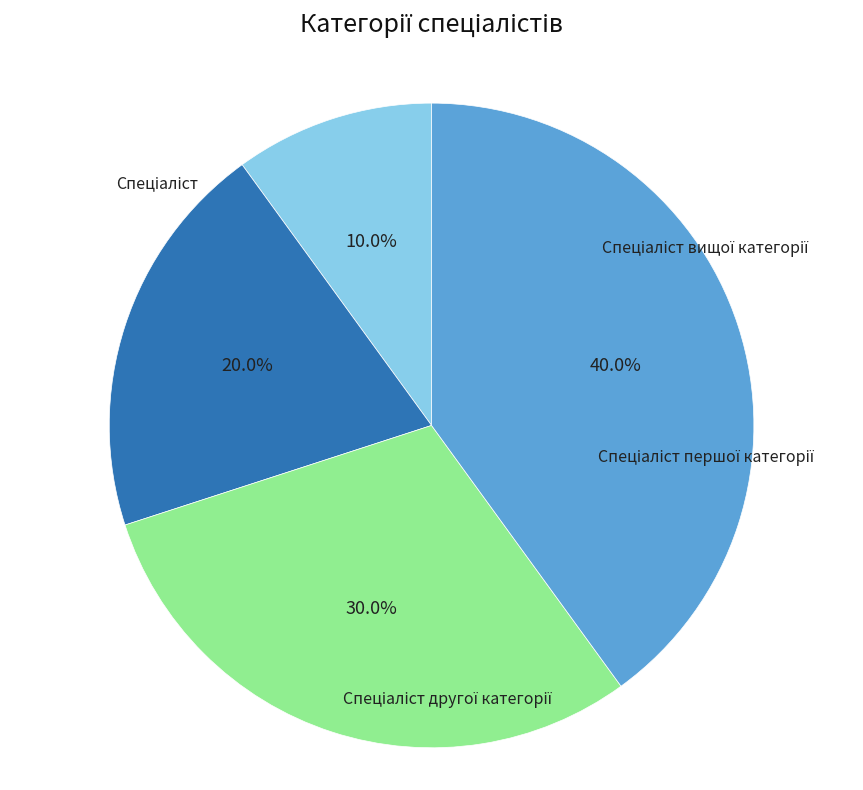

How many slices are in this pie chart?

4